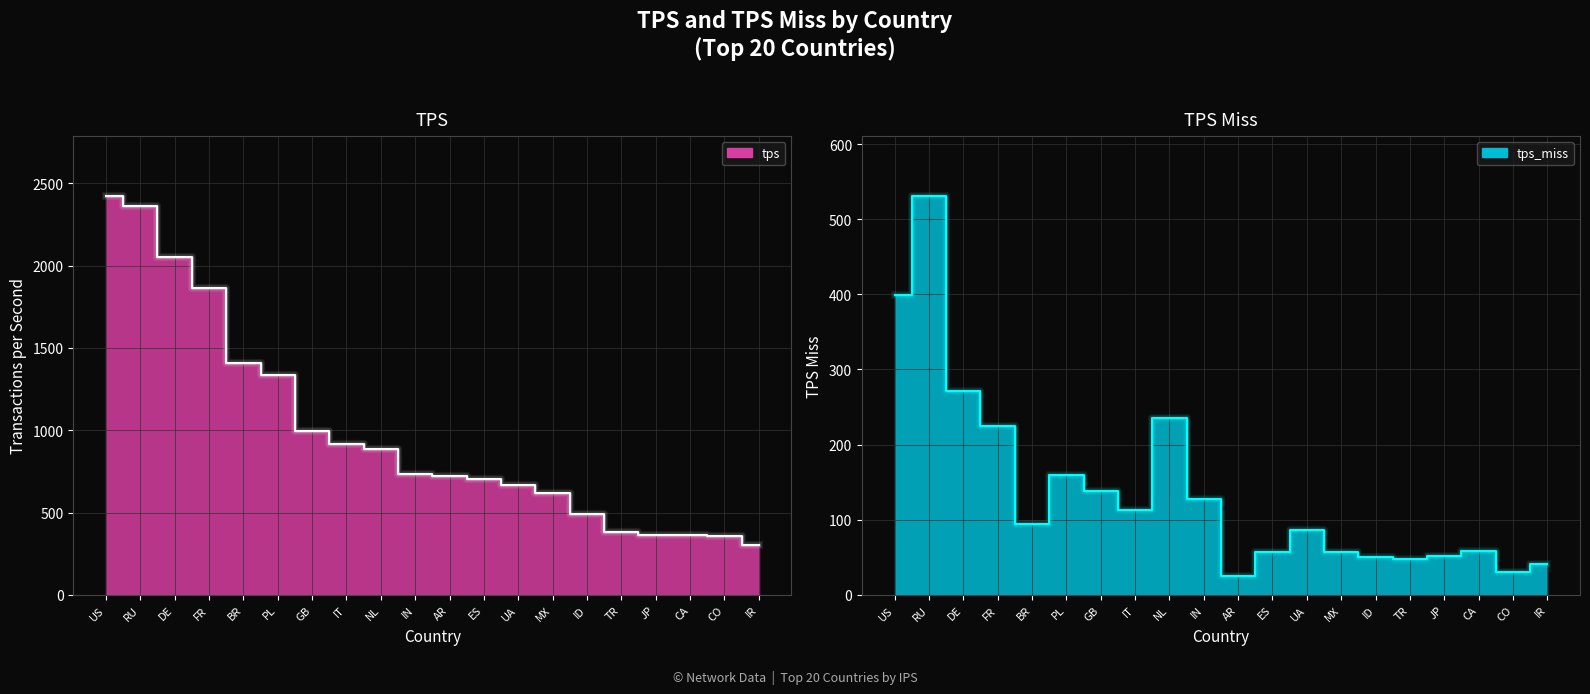

What is the maximum value for tps_line?

2425.8